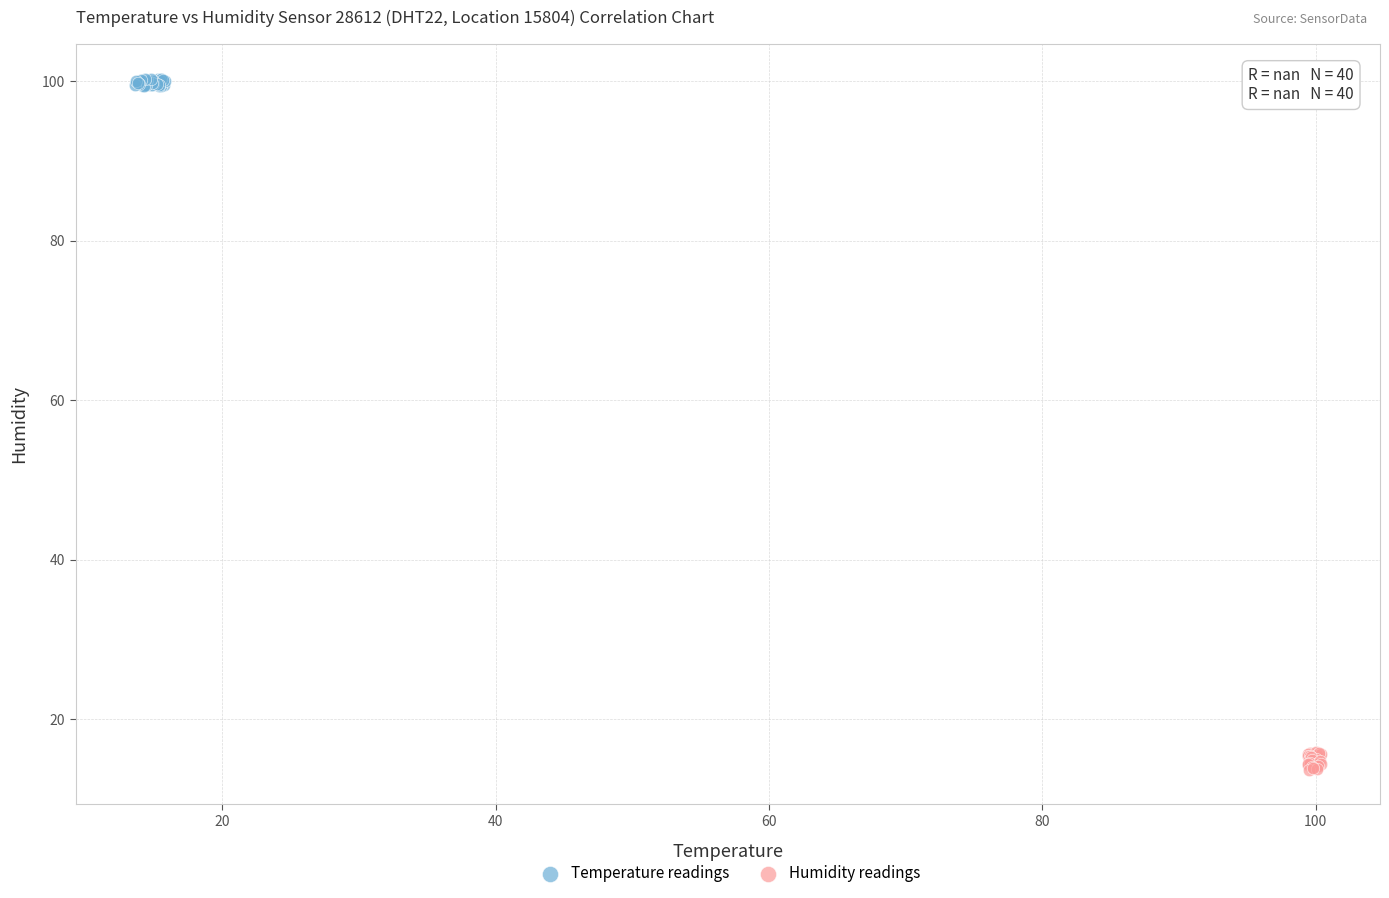

What are all the series names shown in the legend?

Temperature readings, Humidity readings